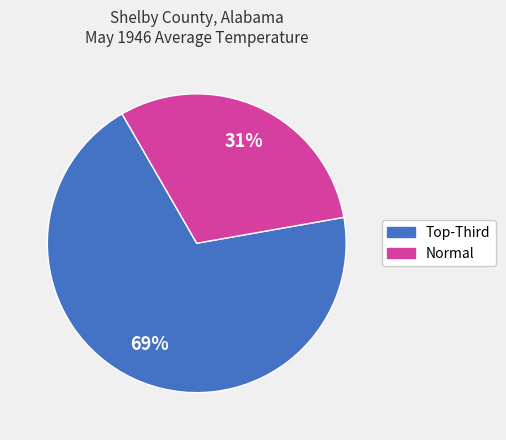

Is there any slice that represents more than half of the pie?

Yes